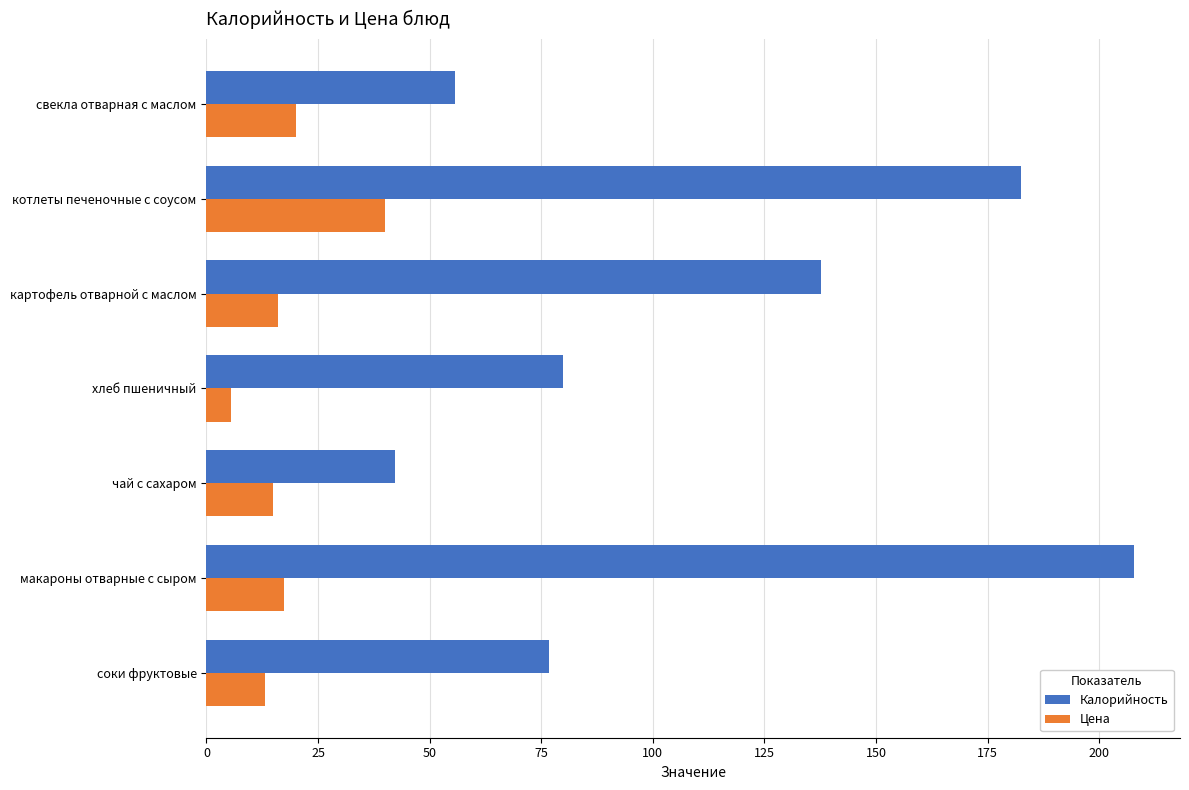

Which series has the largest total across all categories?

Калорийность